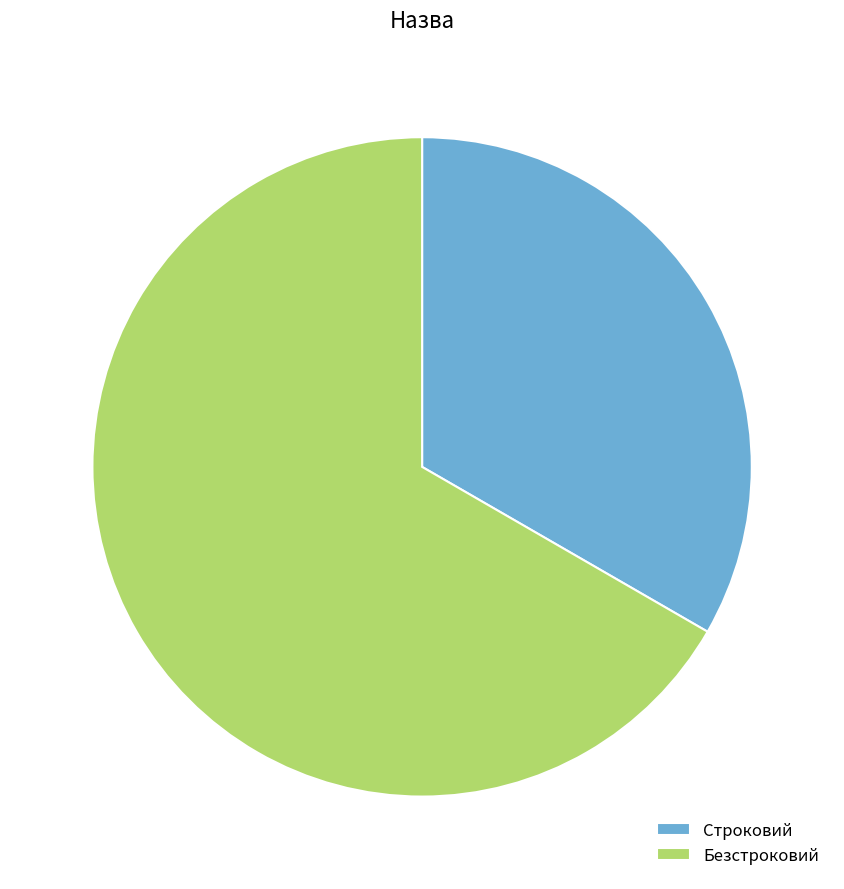

Is it true that Строковий is 23% of the pie?

False